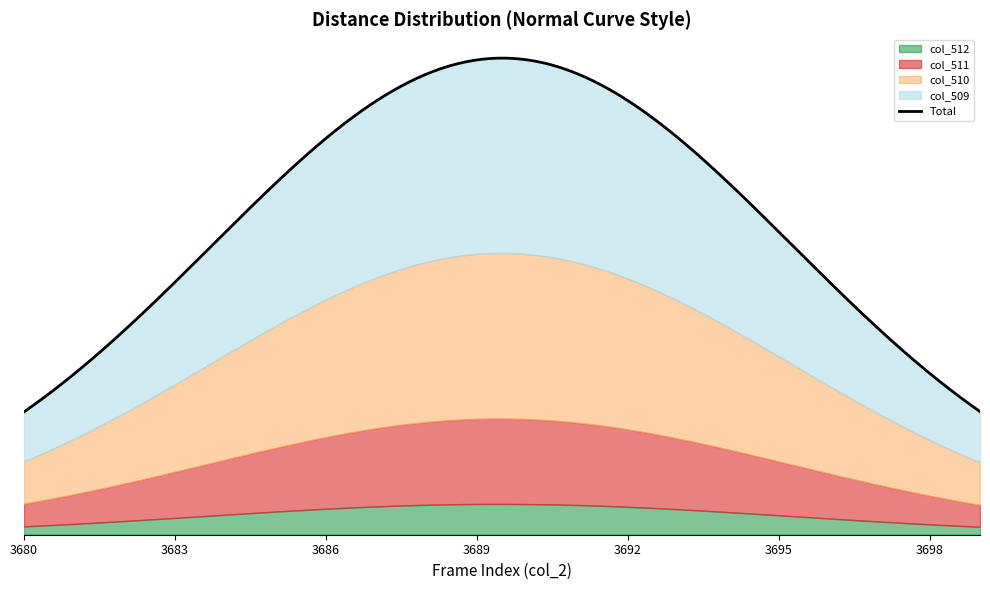

True or false: col_3 and col_512 cross at least once.

False